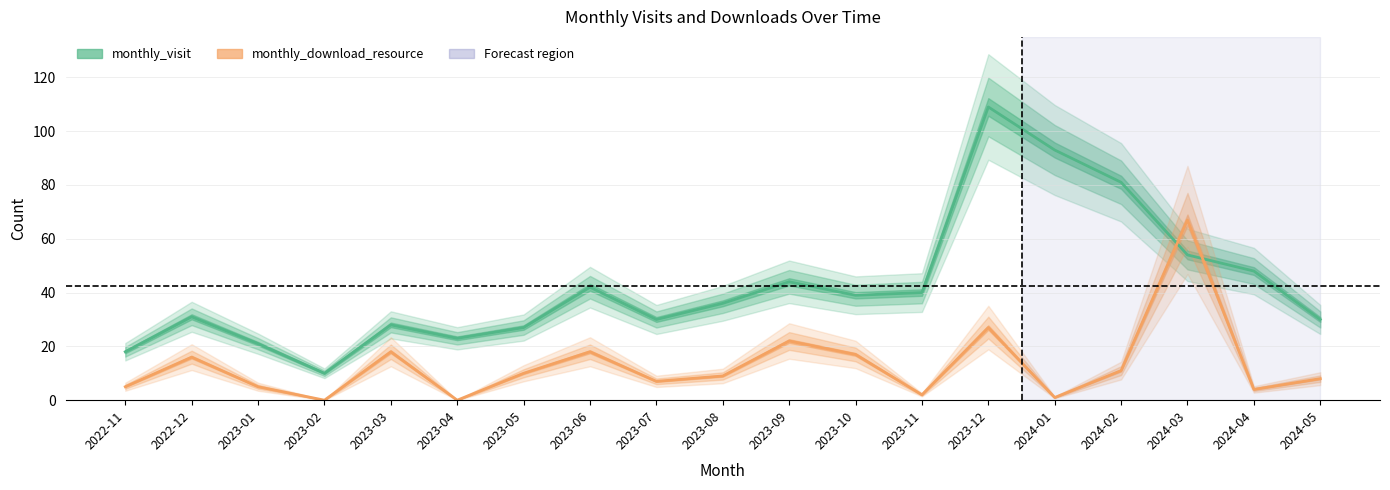

At which label does monthly_download_resource reach its minimum?

2023-02